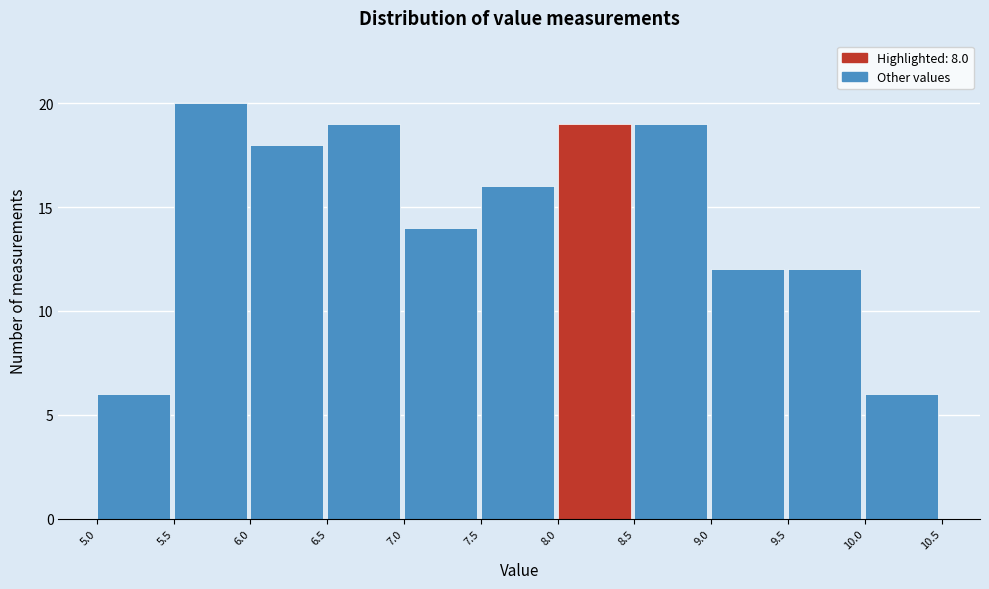

Reading left to right, transcribe this chart: for each bar, give the range it covers on the x-axis and its height. The values are not printed on the chart, so give them approximately, as read against the axis.

5.0 to 5.5: 6
5.5 to 6.0: 20
6.0 to 6.5: 18
6.5 to 7.0: 19
7.0 to 7.5: 14
7.5 to 8.0: 16
8.0 to 8.5: 19
8.5 to 9.0: 19
9.0 to 9.5: 12
9.5 to 10.0: 12
10.0 to 10.5: 6